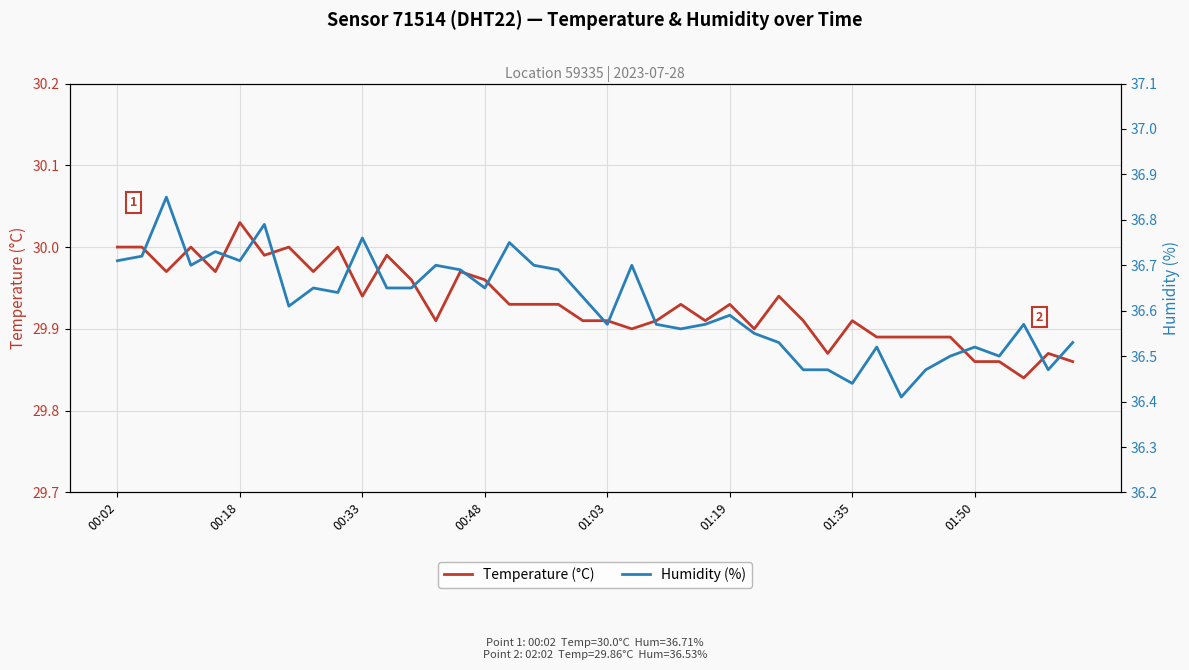

What is the smallest value displayed?

29.8